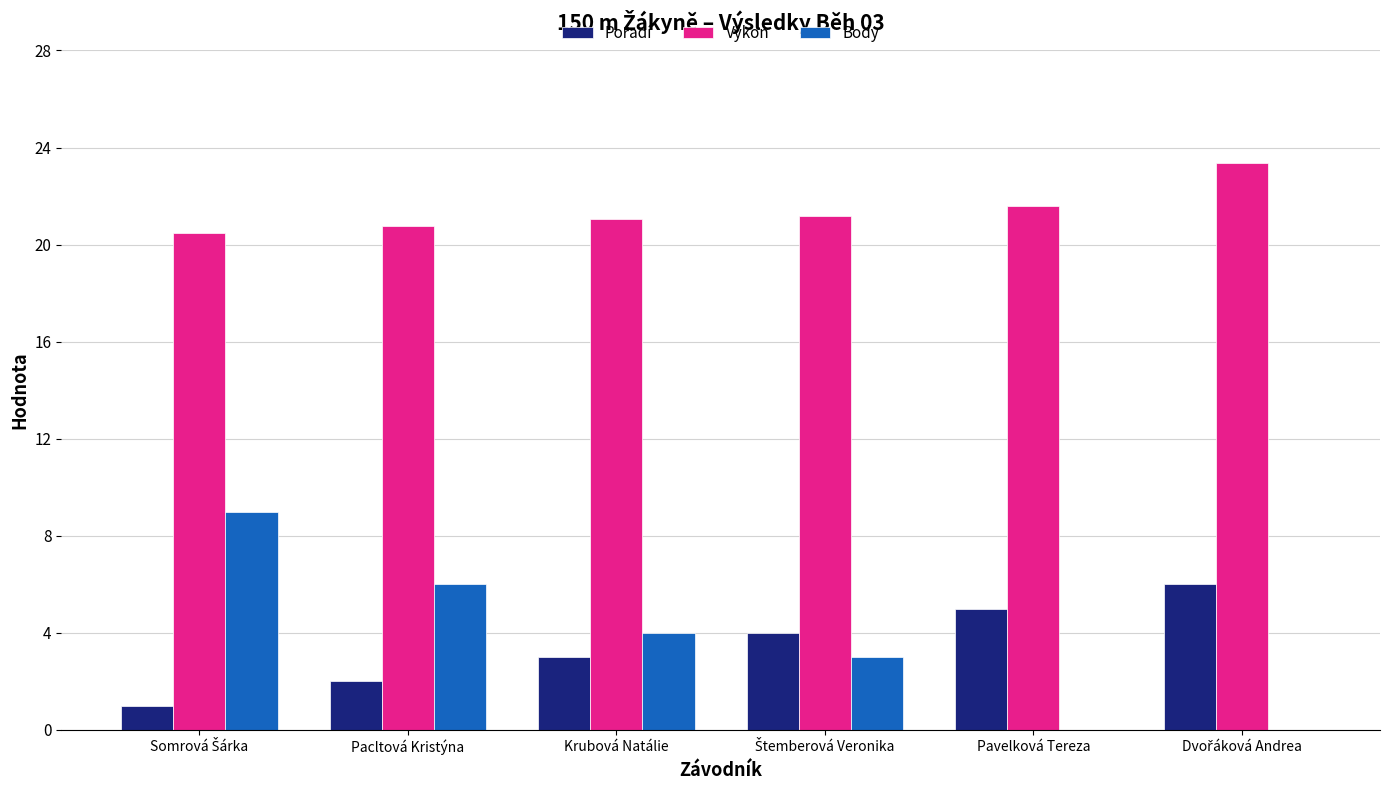

The value of Body at Krubová Natálie is 6.8. True or false?

False